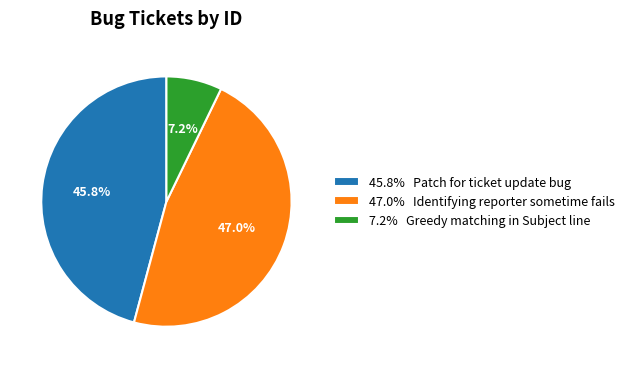

Approximately how many times larger is the value at 45.8% Patch for ticket update bug compared to 7.2% Greedy matching in Subject line?

6.4